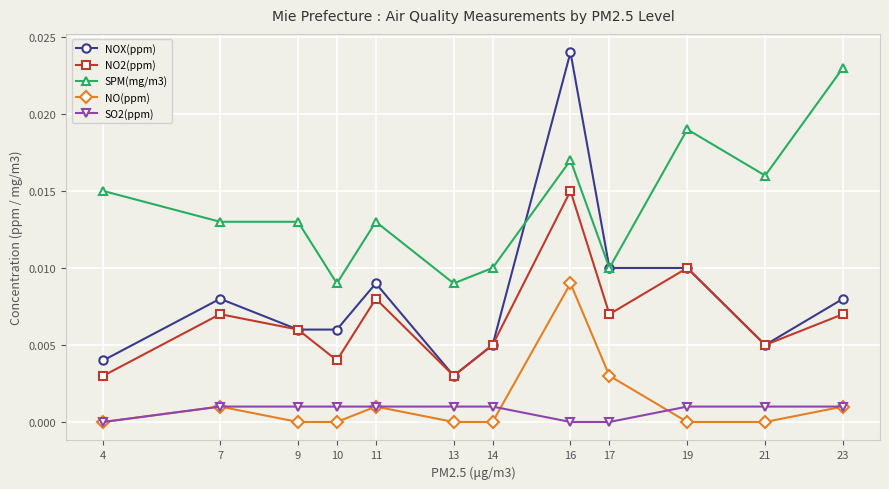

Rank the series by their maximum value, from highest to lowest.

NOX(ppm), SPM(mg/m3), NO2(ppm), NO(ppm), SO2(ppm)